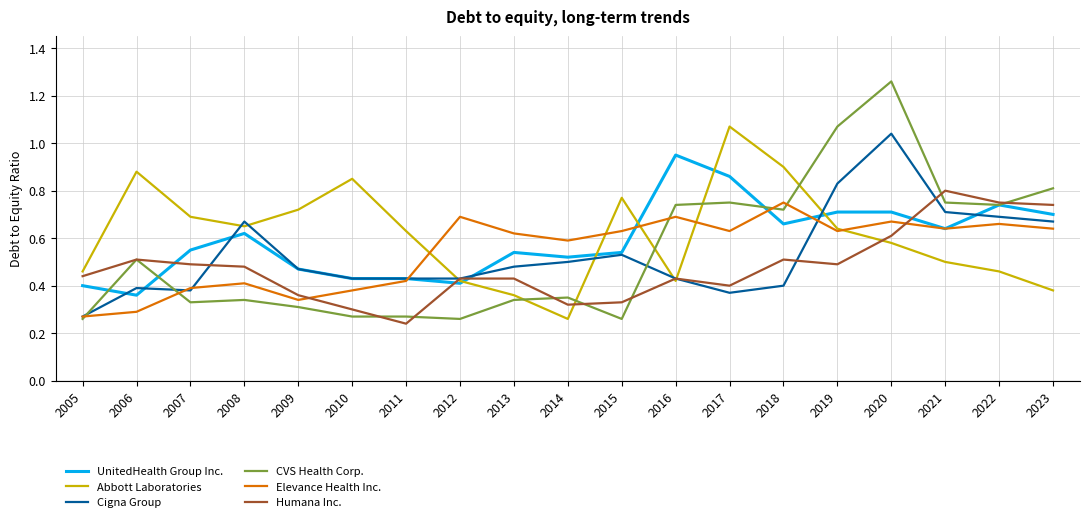

Count the number of categories in the chart.

19